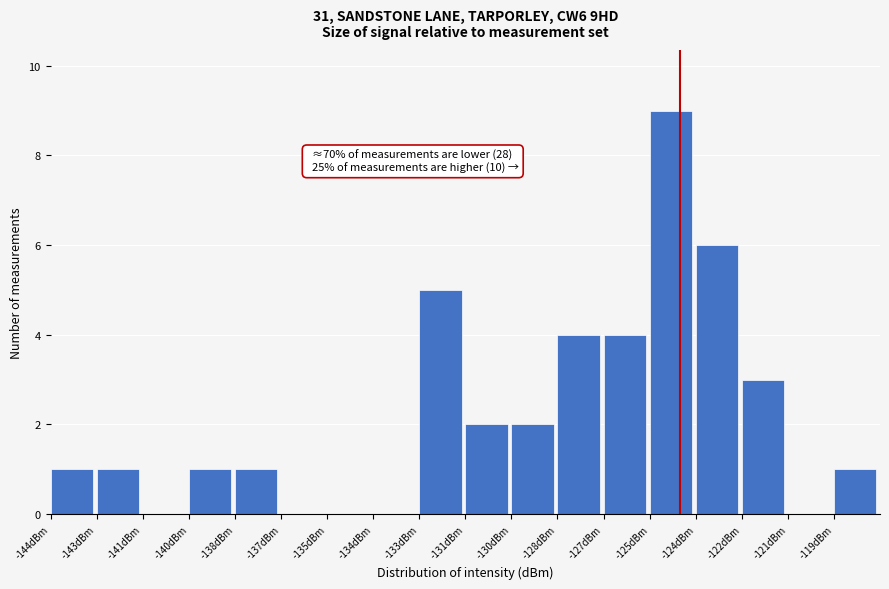

Reading left to right, extract all data points from this chart.

-144dBm=1	-143dBm=1	-141dBm=0	-140dBm=1	-138dBm=1	-137dBm=0	-135dBm=0	-134dBm=0	-133dBm=5	-131dBm=2	-130dBm=2	-128dBm=4	-127dBm=4	-125dBm=9	-124dBm=6	-122dBm=3	-121dBm=0	-119dBm=1